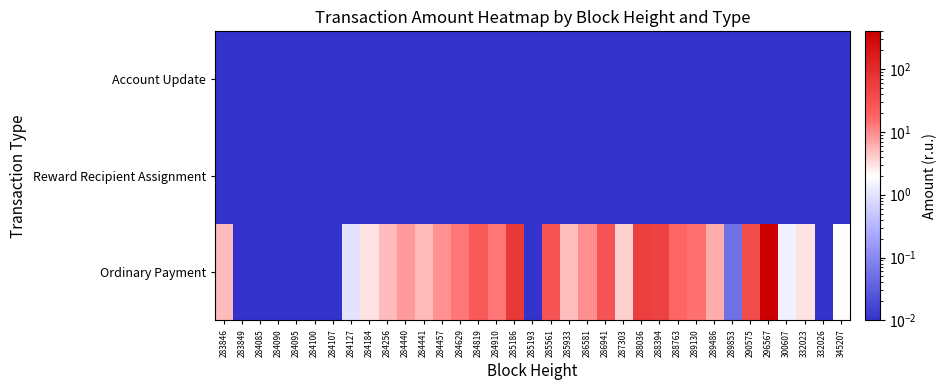

What is the difference between the highest and lowest values at 284910?

13.0